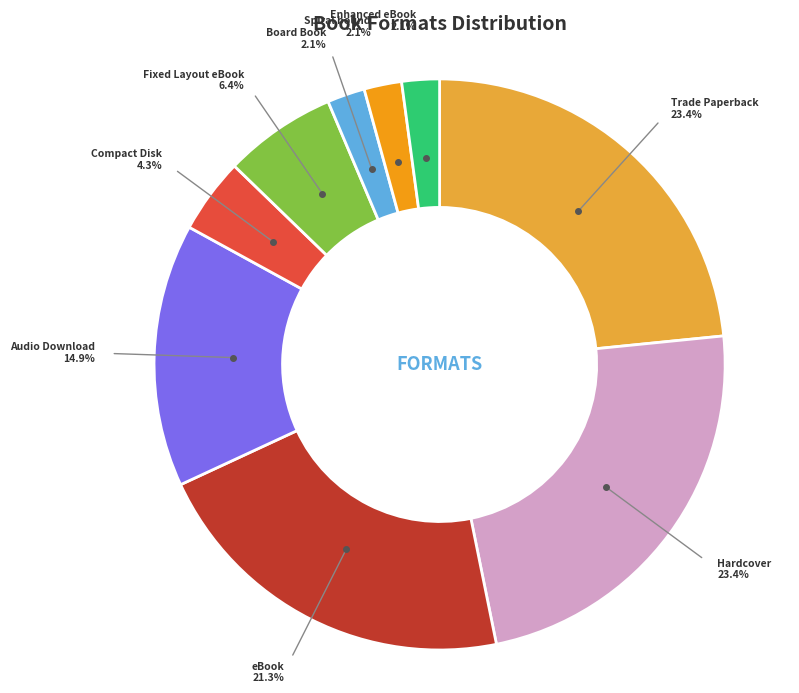

Combined, do Audio Download and eBook account for over 50%?

No